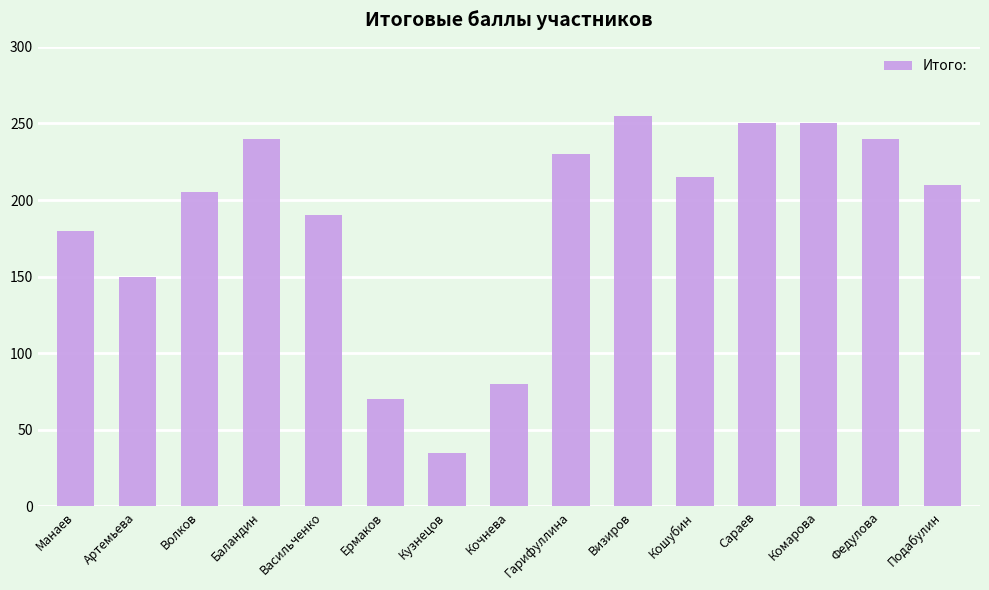

Is it true that the value at Манаев is 284?

False